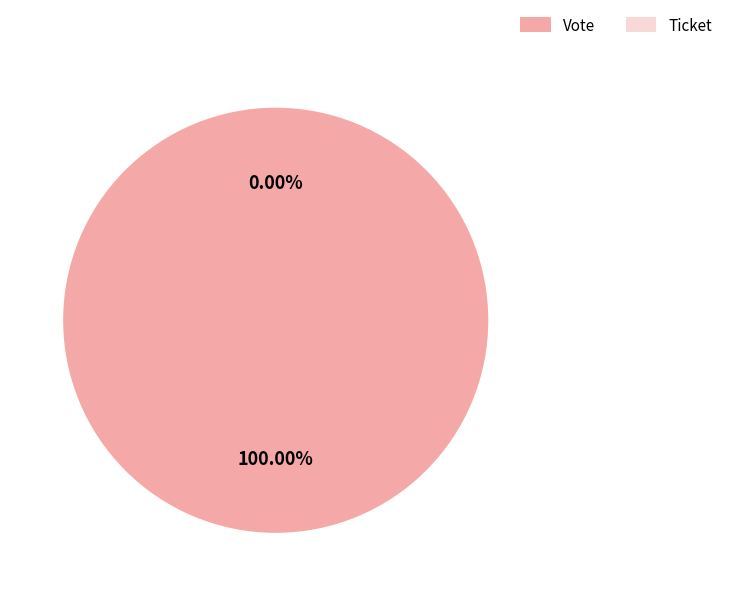

How many segments does this pie chart have?

2